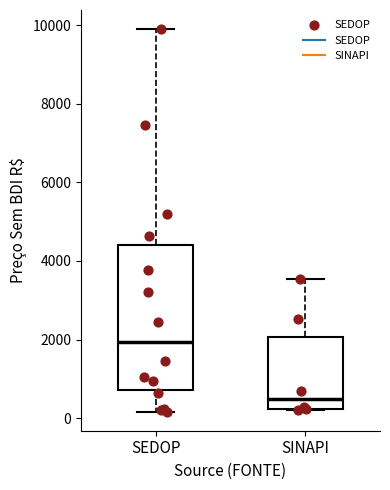

Reading left to right, transcribe this box plot: for each box, give where its median line is, the range the box spans, and where its two whiskers end, as read against the y-axis. The values are not printed on the chart, so give them approximately, as read against the axis.

SEDOP: median 2000, box 800 to 4400, whiskers 200 to 10000
SINAPI: median 400, box 200 to 2000, whiskers 200 to 3600